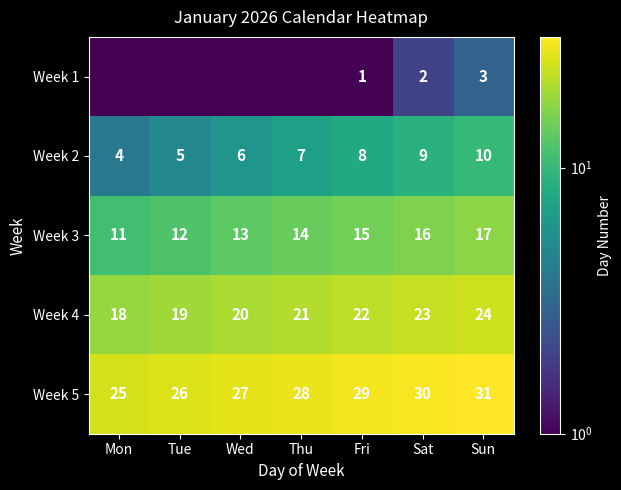

What is the average value of the Week 2 series?

7.0